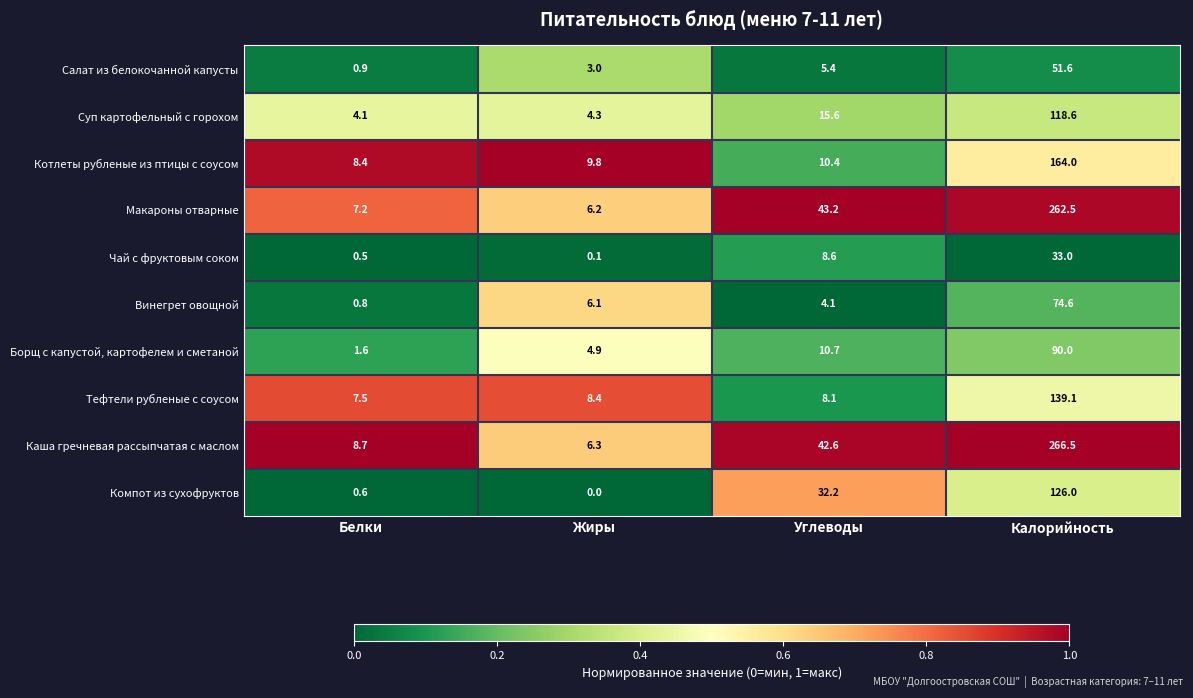

At which category is the sum across all series the highest?

Калорийность